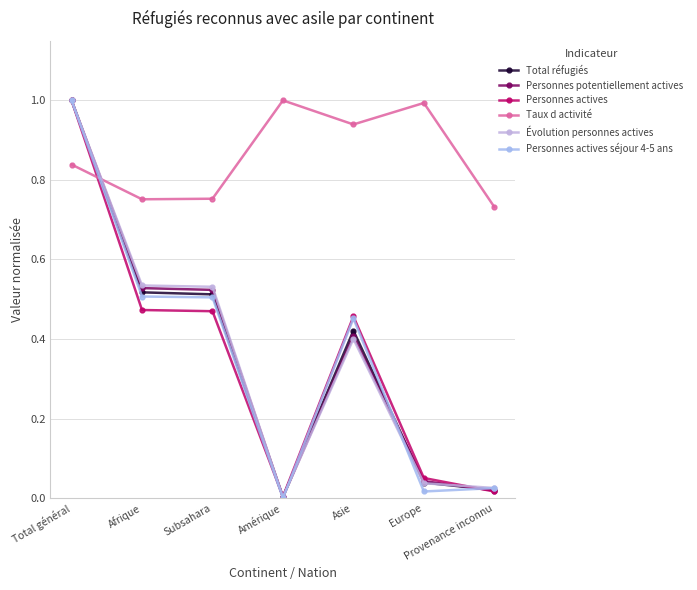

Which series changed the most between Amérique and Asie?

Personnes actives